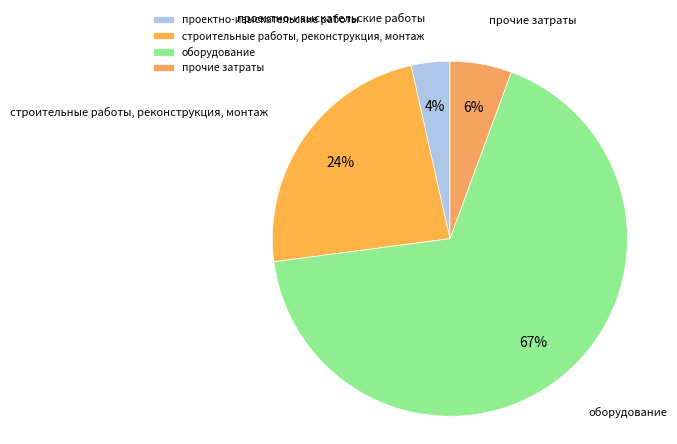

Count the number of slices in the pie.

4